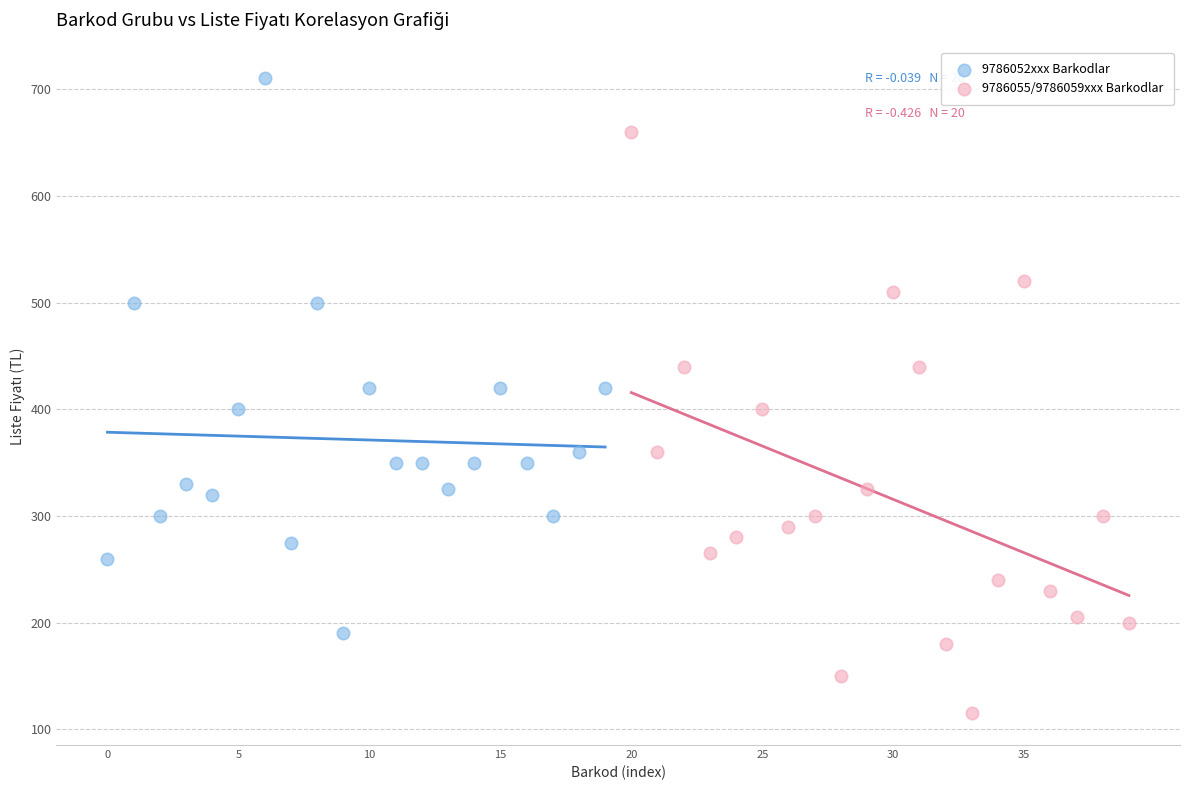

Which series contains the highest Y value?

9786052xxx Barkodlar